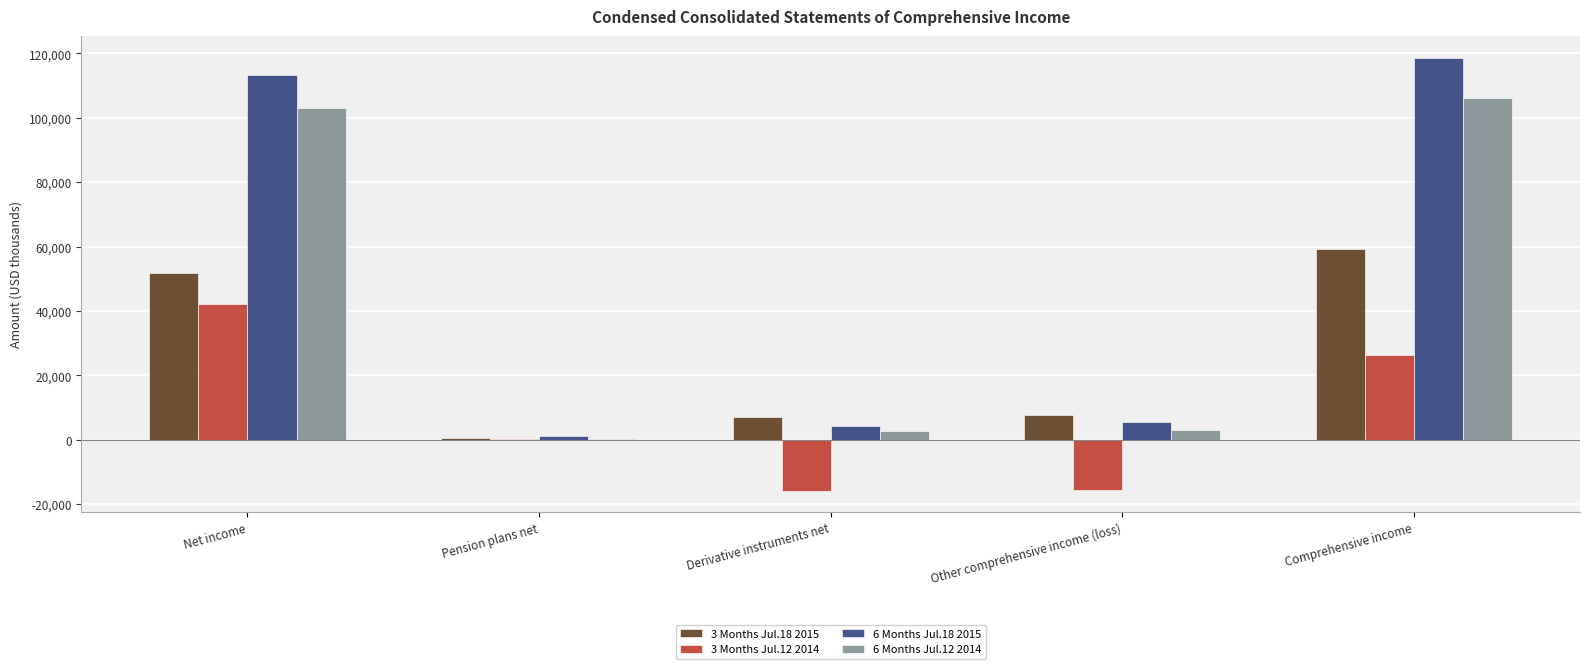

Is the value of 6 Months Jul.12 2014 at Pension plans net greater than the value of 3 Months Jul.18 2015 at Derivative instruments net?

No